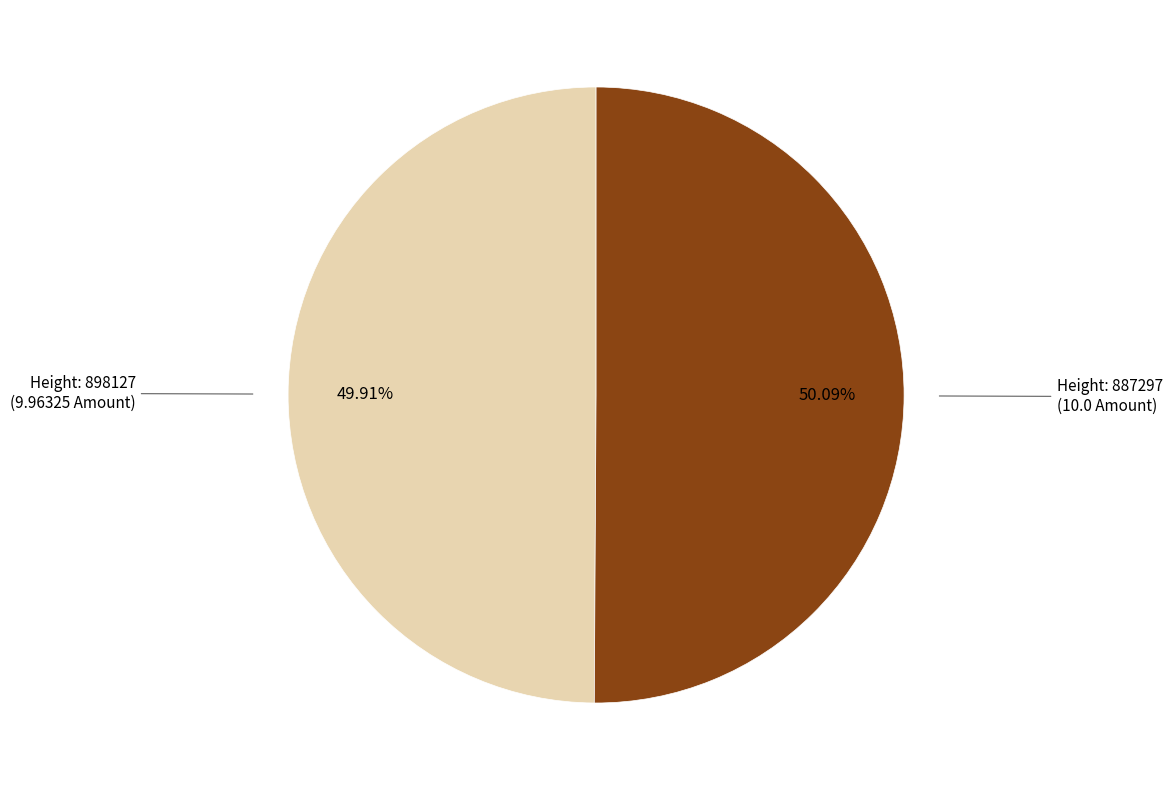

Count the number of slices in the pie.

2